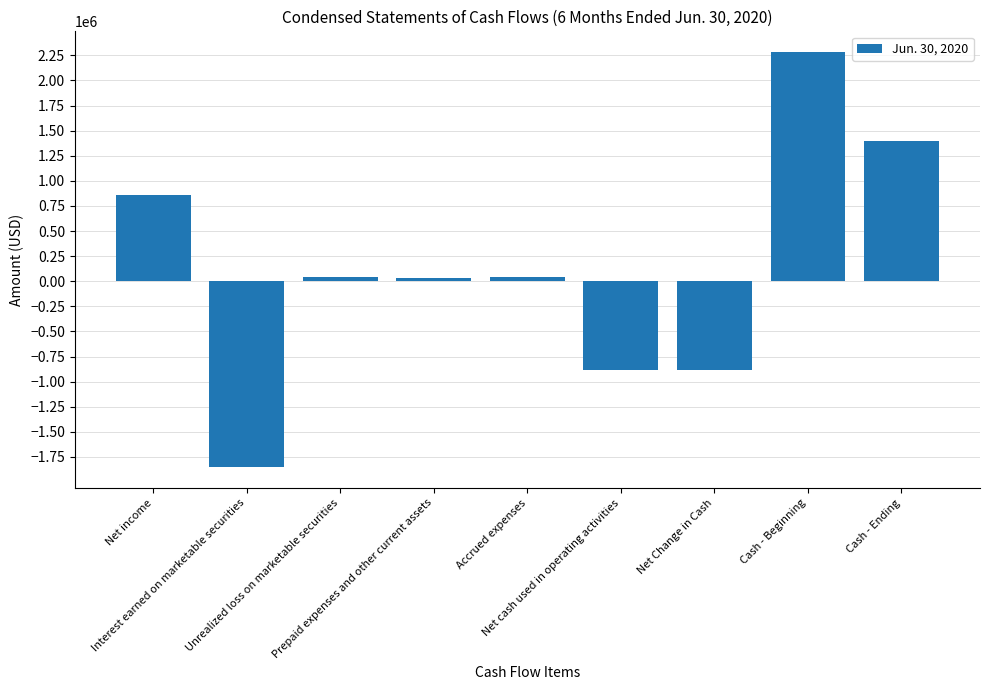

What is the difference between the maximum and second lowest values?

3165124